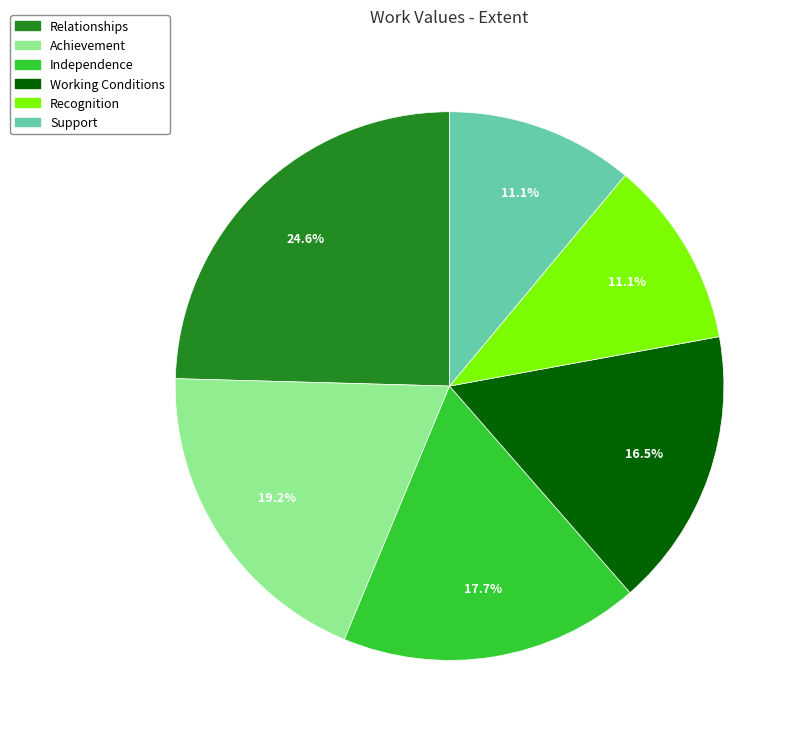

How much of the chart is everything except Achievement?

80.8%